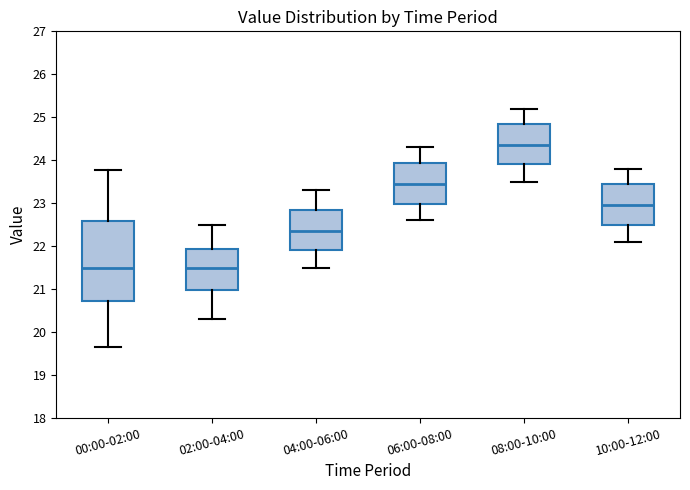

Reading left to right, transcribe this box plot: for each box, give where its median line is, the range the box spans, and where its two whiskers end, as read against the y-axis. The values are not printed on the chart, so give them approximately, as read against the axis.

00:00-02:00: median 21.5, box 20.7 to 22.6, whiskers 19.7 to 23.8
02:00-04:00: median 21.5, box 21.0 to 21.9, whiskers 20.3 to 22.5
04:00-06:00: median 22.4, box 21.9 to 22.9, whiskers 21.5 to 23.3
06:00-08:00: median 23.5, box 23.0 to 23.9, whiskers 22.6 to 24.3
08:00-10:00: median 24.4, box 23.9 to 24.9, whiskers 23.5 to 25.2
10:00-12:00: median 23.0, box 22.5 to 23.5, whiskers 22.1 to 23.8